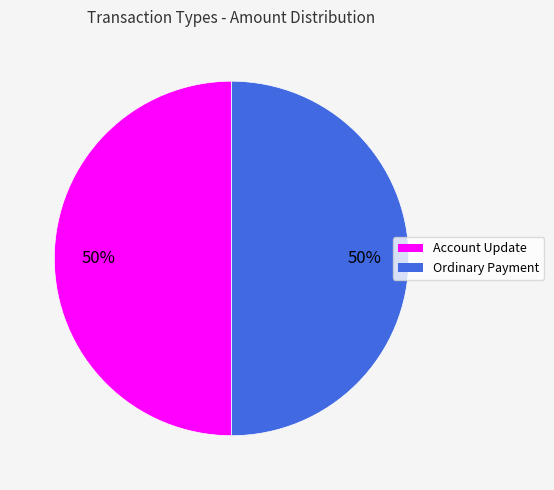

Do Ordinary Payment and Account Update together represent more than half of the pie?

Yes